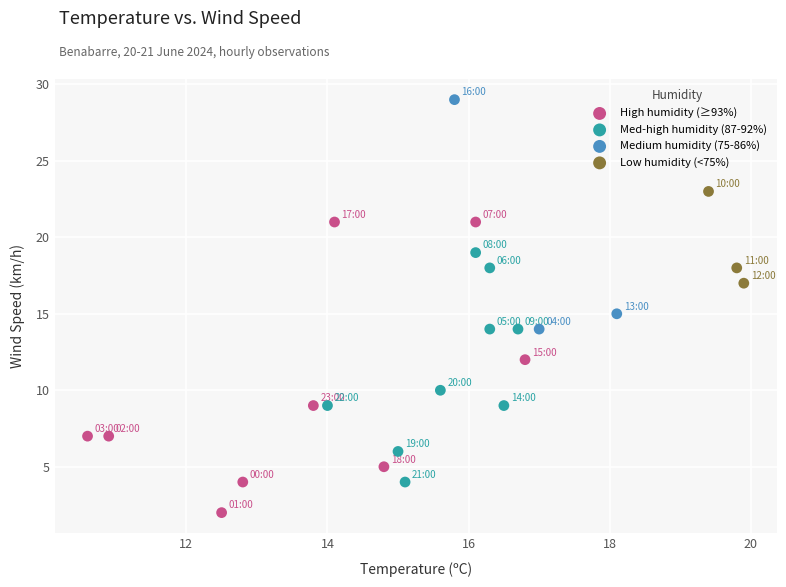

What are all the series names shown in the legend?

High humidity (≥93%), Med-high humidity (87-92%), Medium humidity (75-86%), Low humidity (<75%)